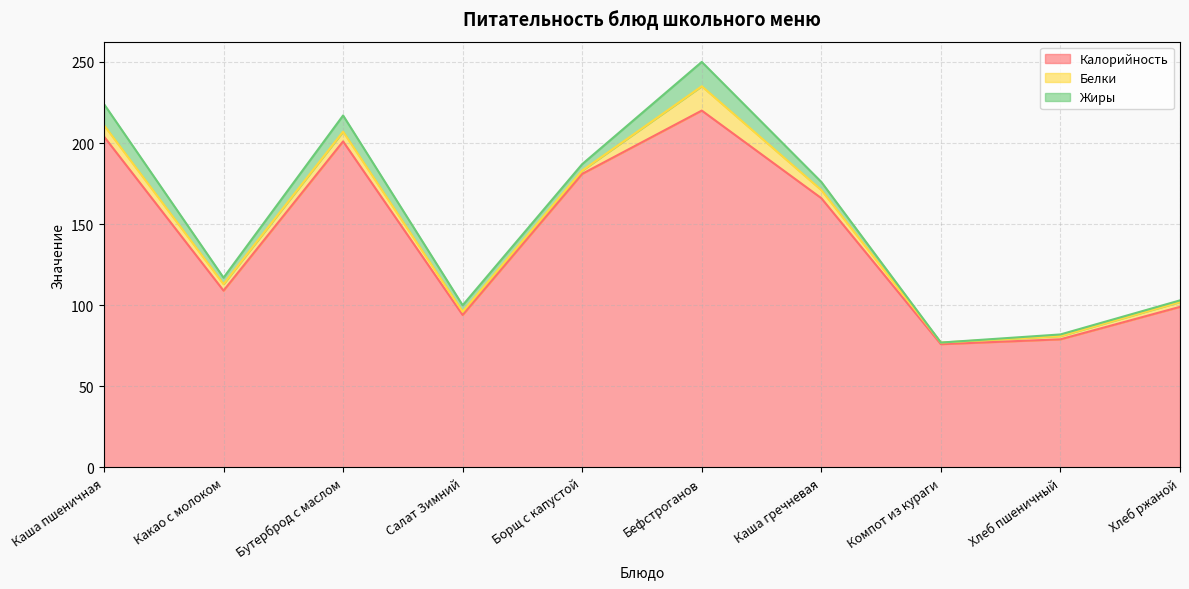

What is the difference between the maximum and second lowest values in the Жиры series?

14